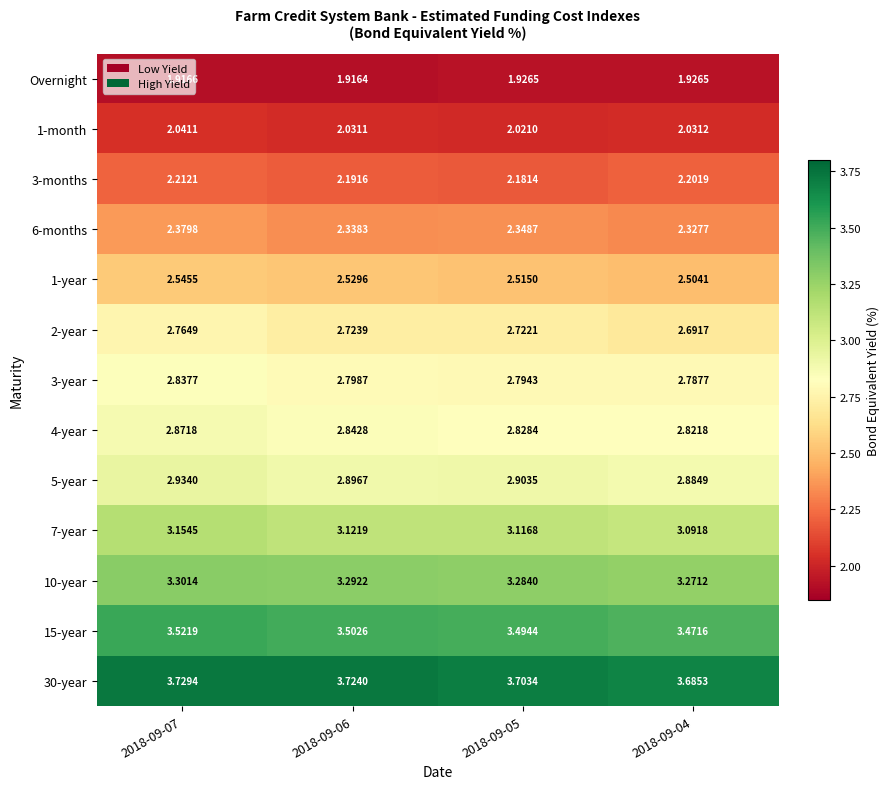

Is the value of 7-year at 2018-09-07 greater than the value of 2-year at 2018-09-06?

Yes